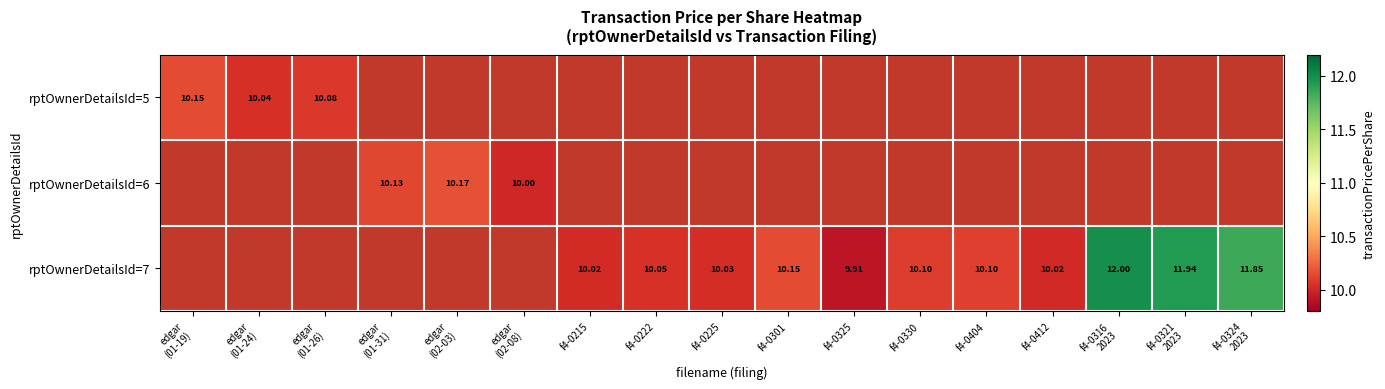

What is the minimum value shown in the chart?

9.9